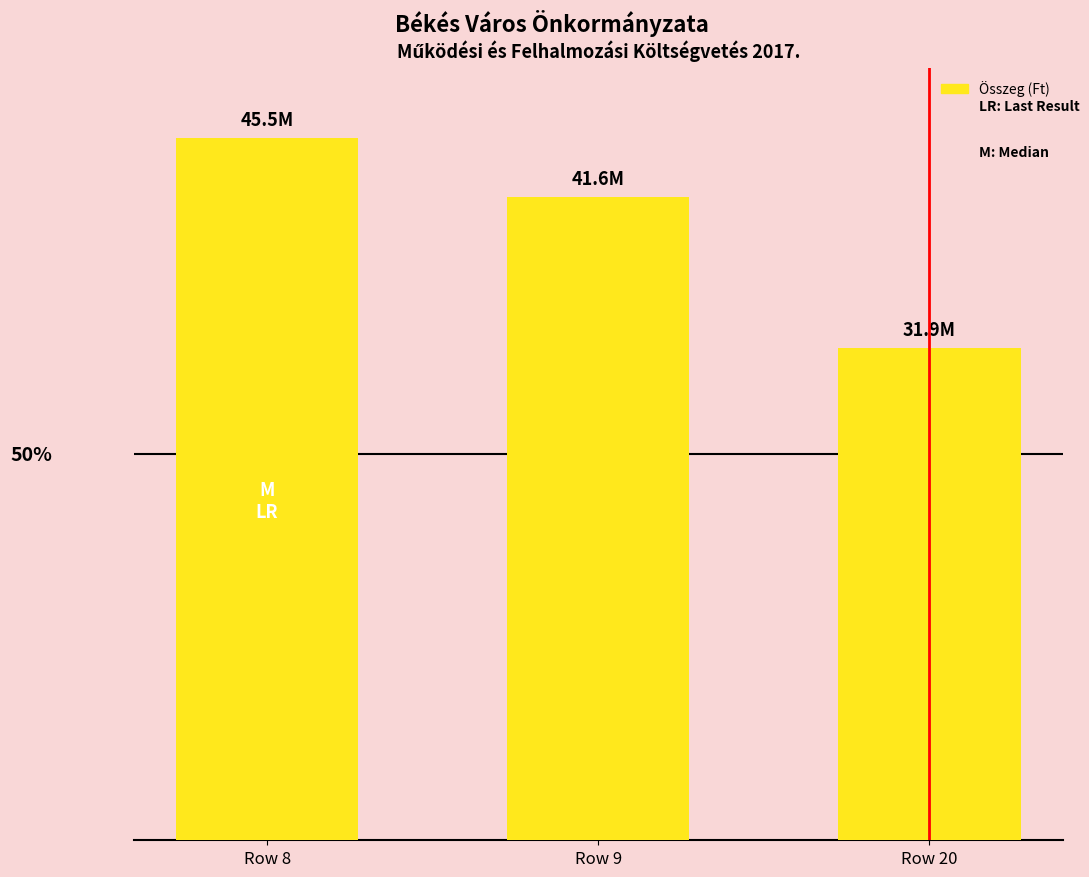

Read the value at Row 9.

41616596